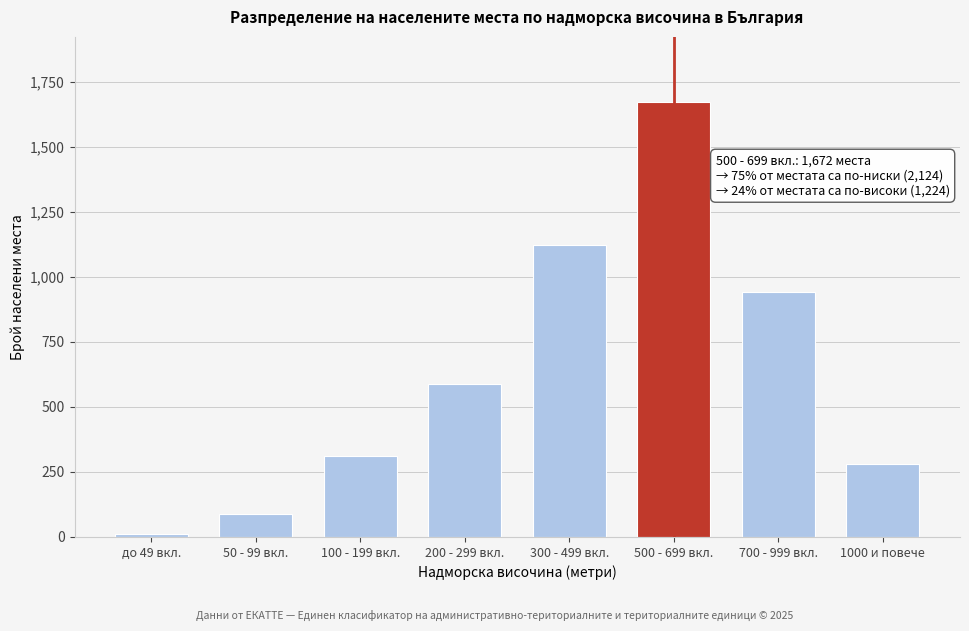

Reading left to right, transcribe all the data shown in this chart.

до 49 вкл.=12	50 - 99 вкл.=89	100 - 199 вкл.=312	200 - 299 вкл.=587	300 - 499 вкл.=1124	500 - 699 вкл.=1672	700 - 999 вкл.=943	1000 и повече=281